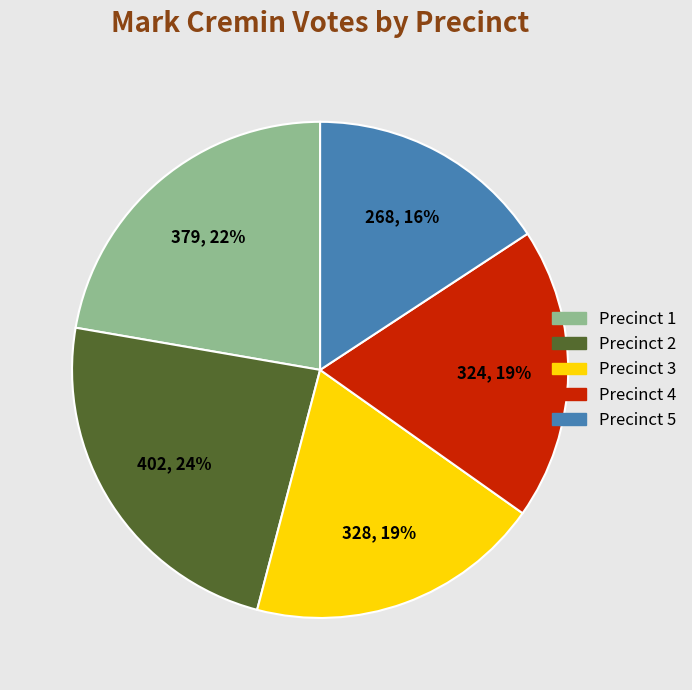

To the nearest percent, what is the average slice percentage?

20%